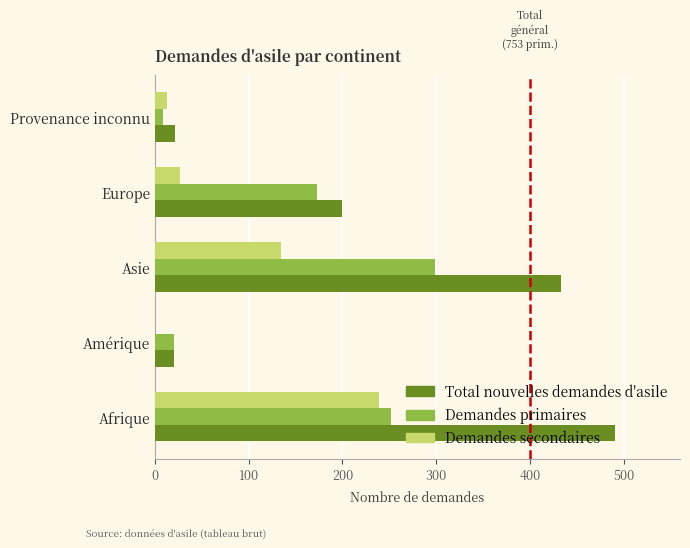

What value does the Demandes secondaires series have at Europe?

27